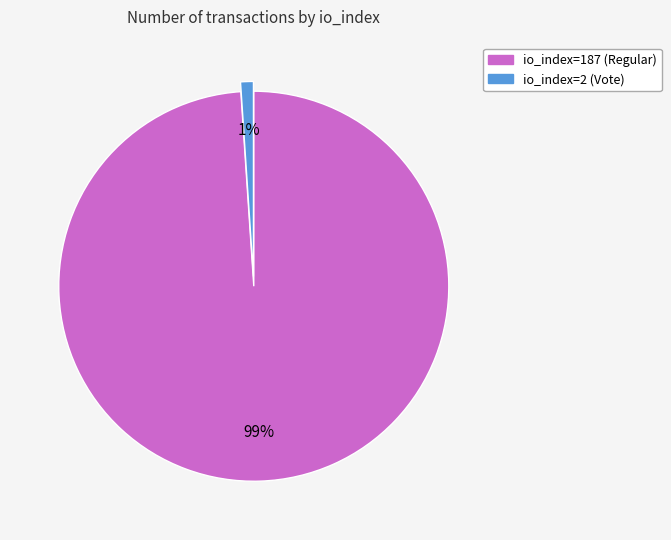

Combined, do io_index=187 (Regular) and io_index=2 (Vote) account for over 50%?

Yes